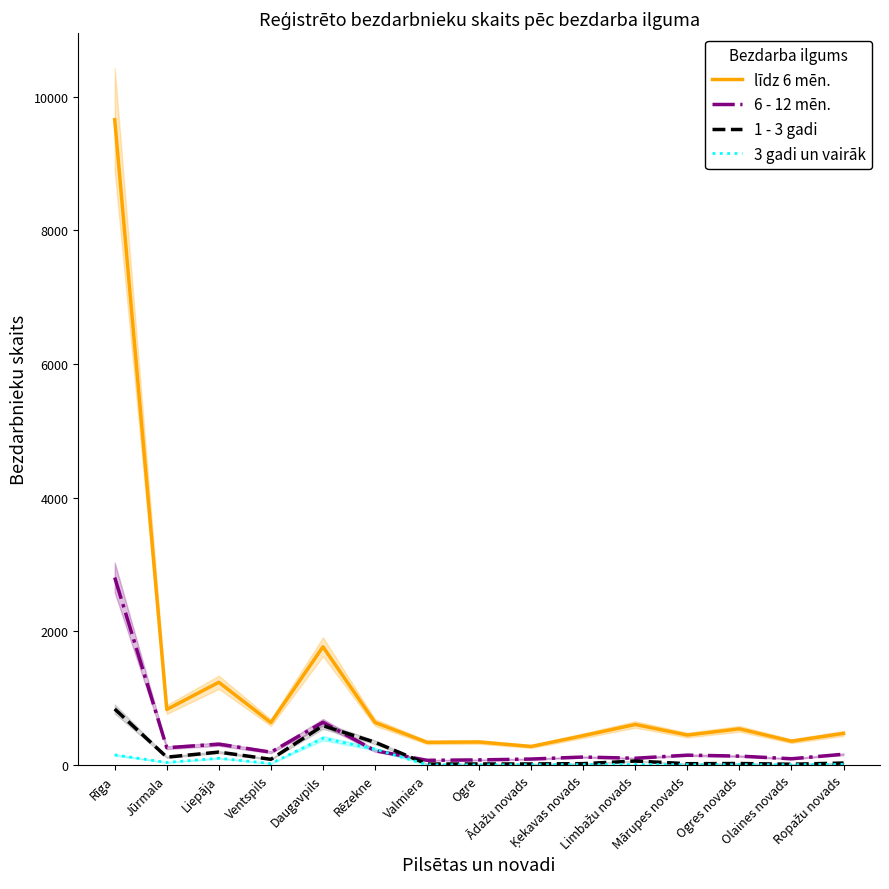

What is the difference between the highest and lowest values at Ropažu novads?

465